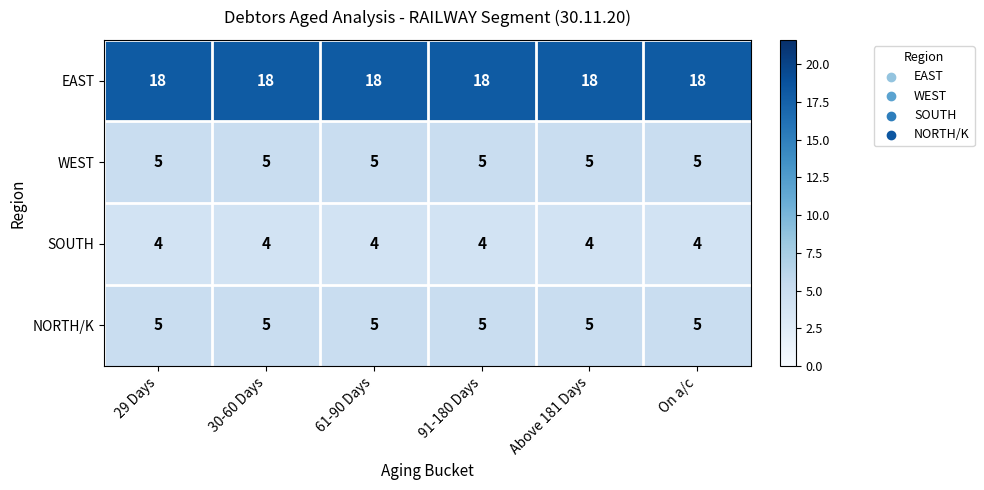

What is the minimum value shown in the chart?

4